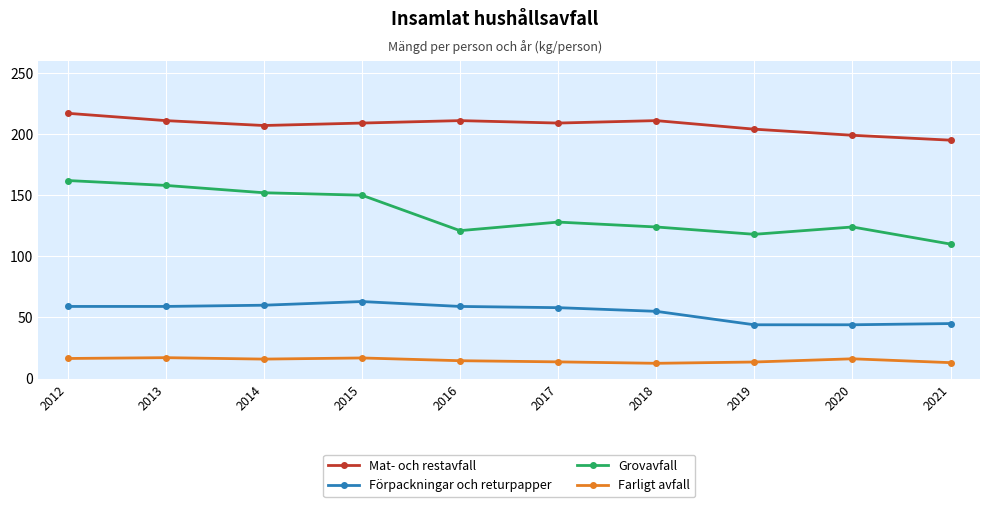

Is it true that Farligt avfall equals 13.7 at 2017?

True